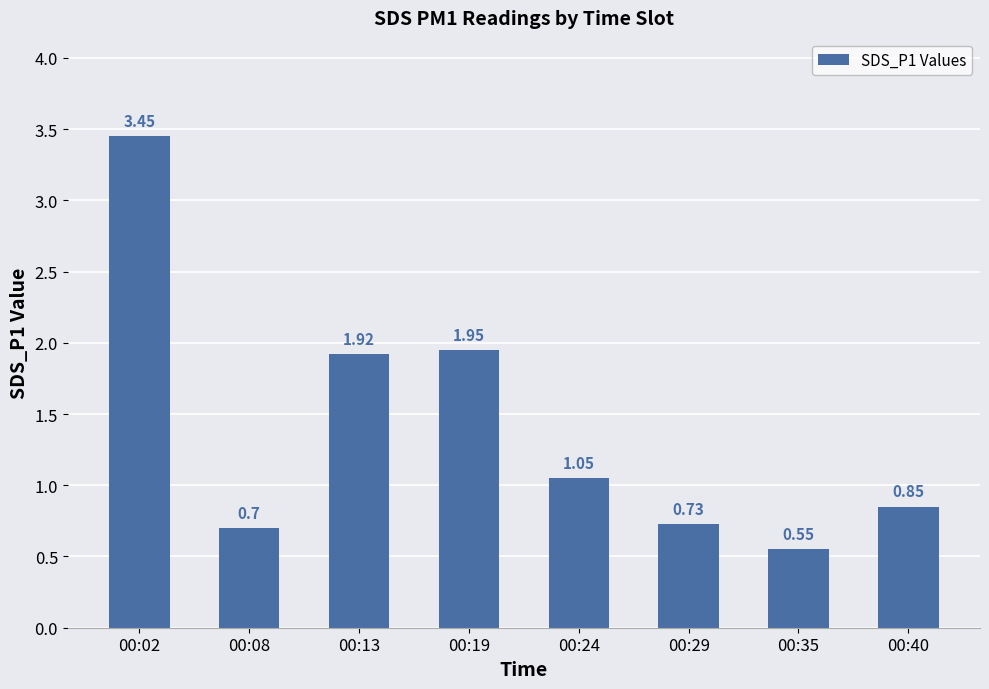

What is the ratio of the value at 00:35 to the value at 00:02?

0.2